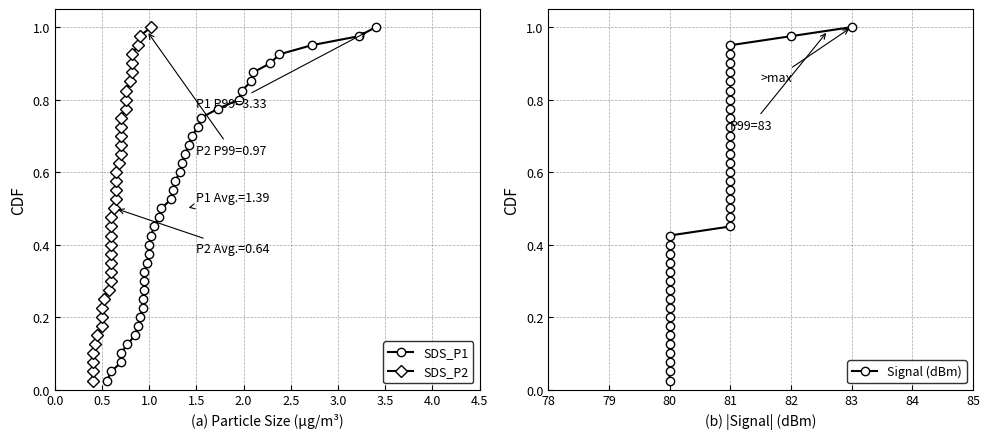

List the series in order of their peak value, lowest first.

SDS_P1, SDS_P2, Signal (dBm)